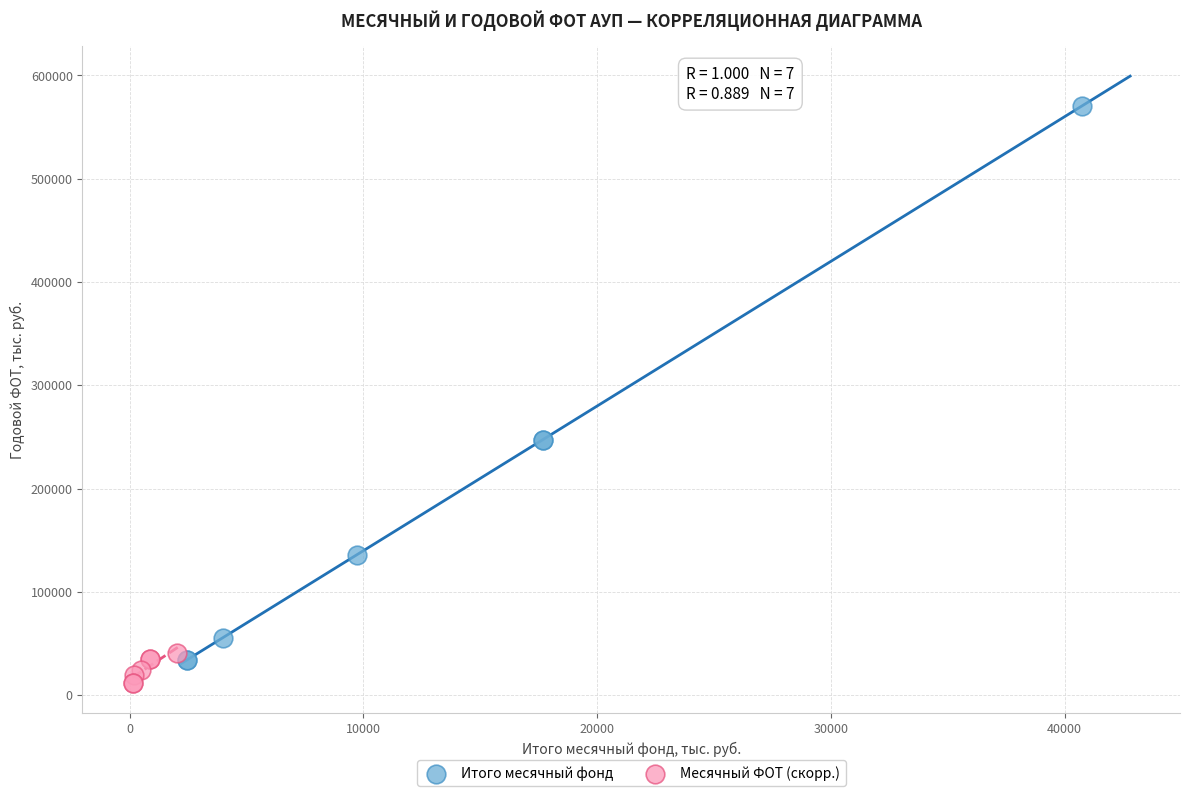

Which series has the widest spread of Y values?

Итого месячный фонд